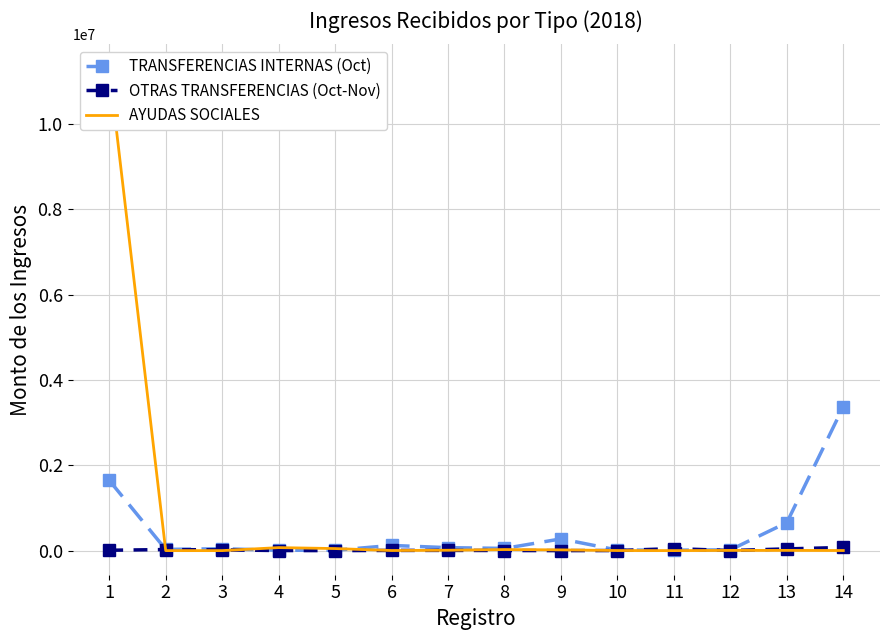

Rank the series by their maximum value, from highest to lowest.

AYUDAS SOCIALES, TRANSFERENCIAS INTERNAS (Oct), OTRAS TRANSFERENCIAS (Oct-Nov)